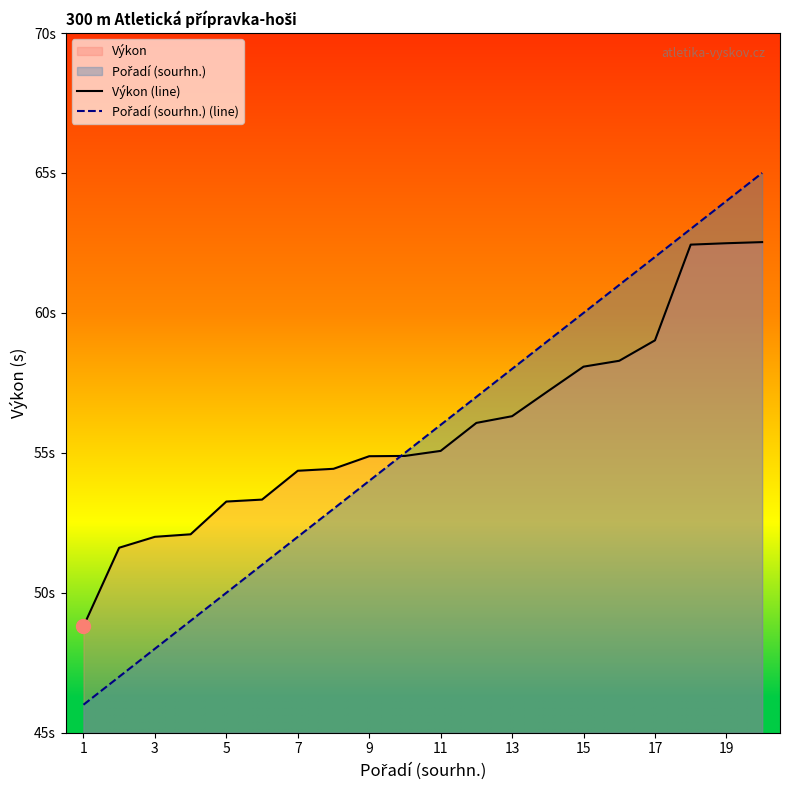

Which series ends up on top after the final intersection of Výkon (line) and Pořadí (sourhn.) (line)?

Pořadí (sourhn.) (line)